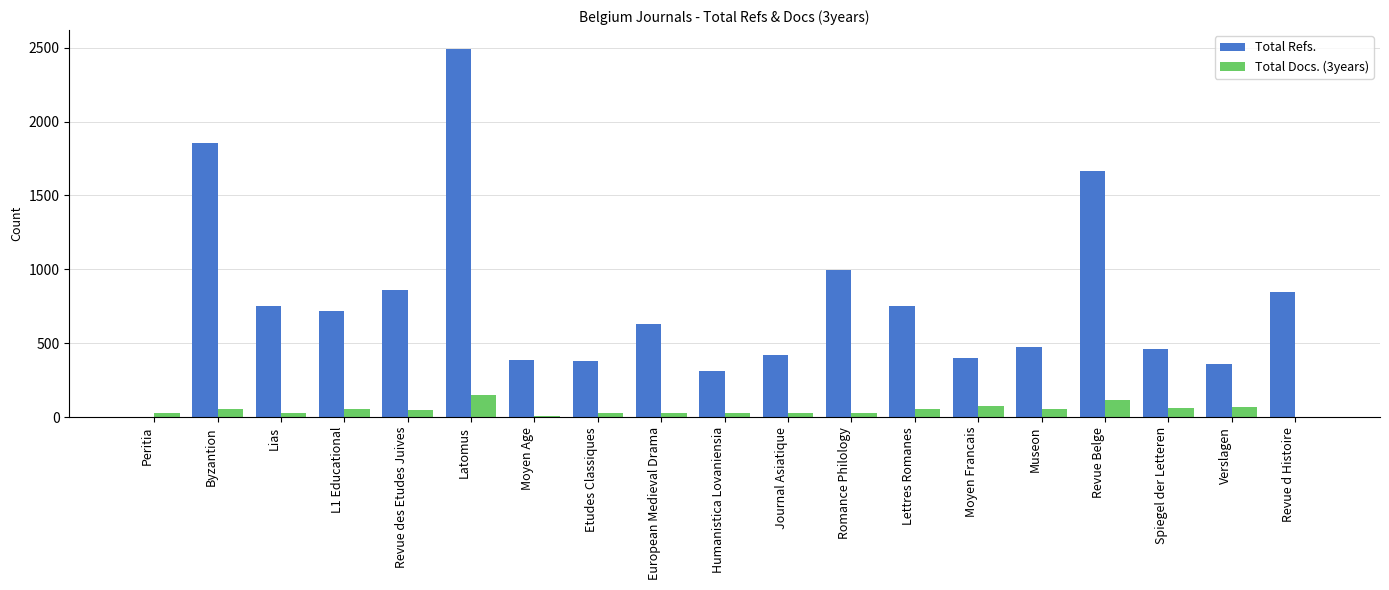

Is it true that Total Refs. equals 226 at Lias?

False